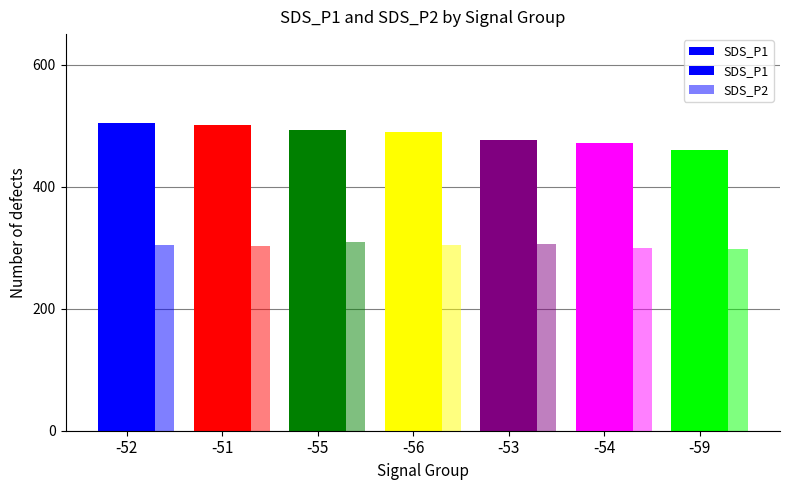

At -53, list the series in order from smallest to largest.

SDS_P2, SDS_P1